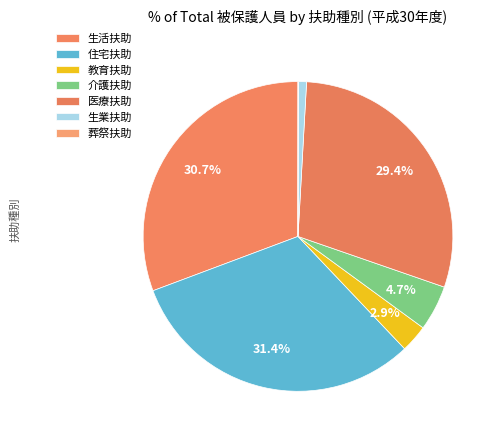

What percentage is the 生活扶助 slice, to the nearest percent?

31%